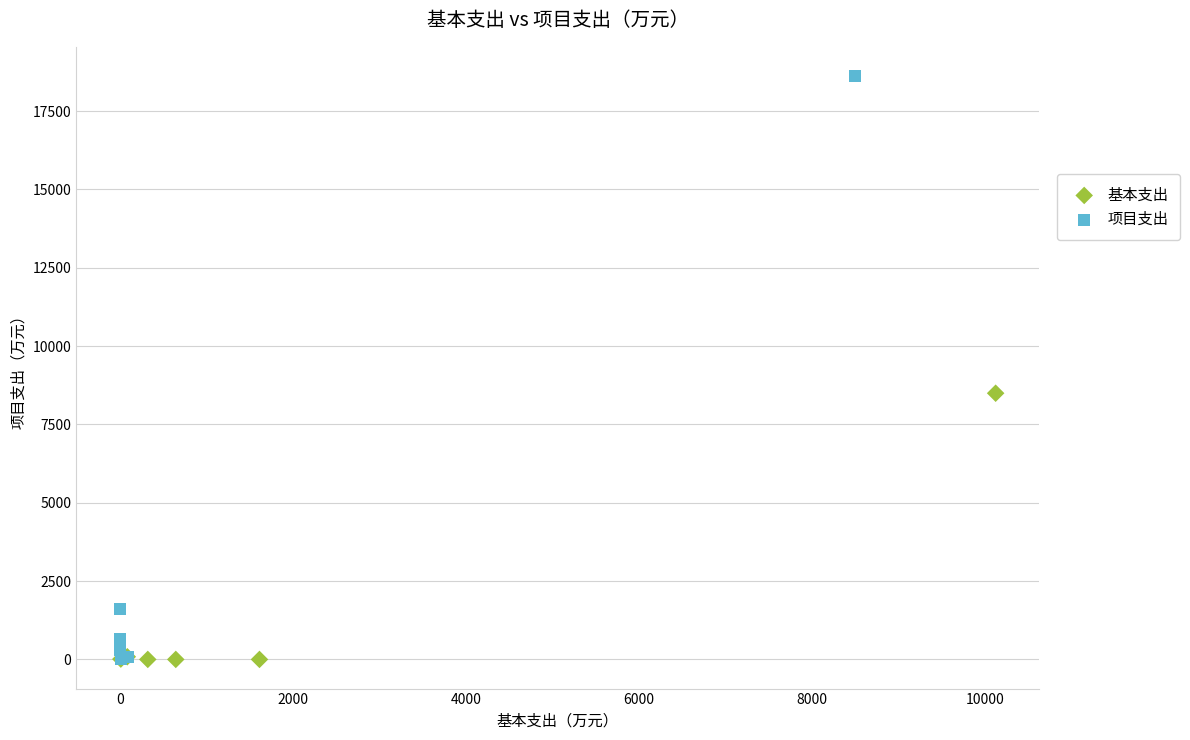

What are all the series names shown in the legend?

基本支出, 项目支出